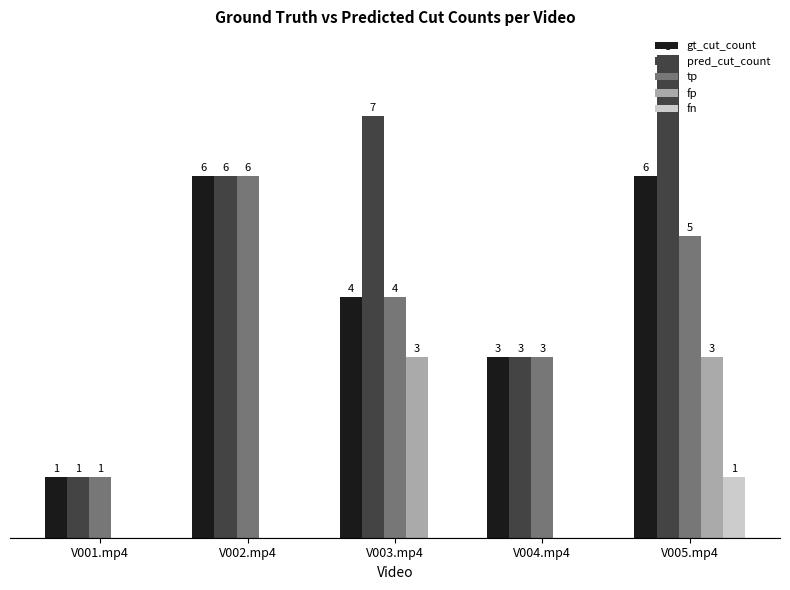

At which category does the chart reach its peak across all series?

V005.mp4